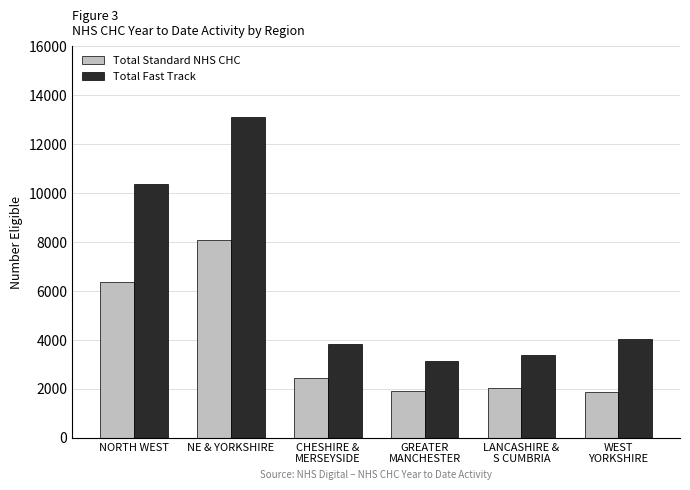

What is the label of the 4th bar from the left?

GREATER
MANCHESTER